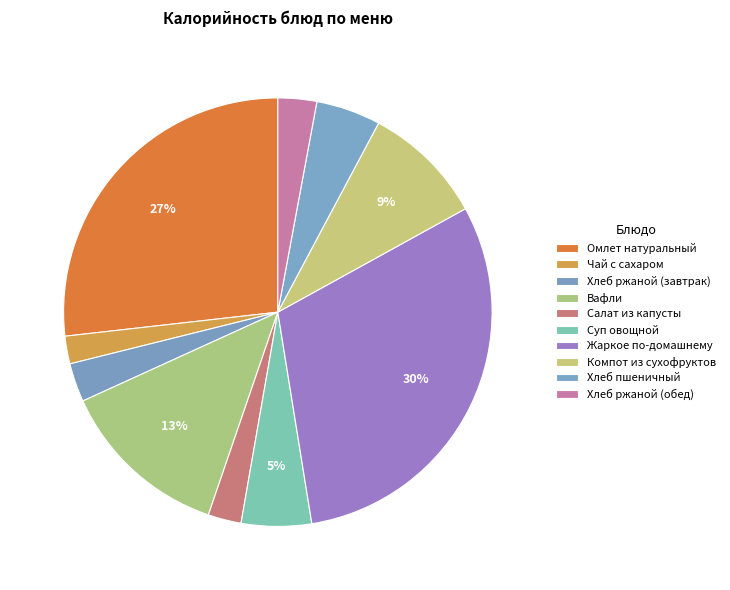

What percentage is NOT represented by Чай с сахаром?

97.9%